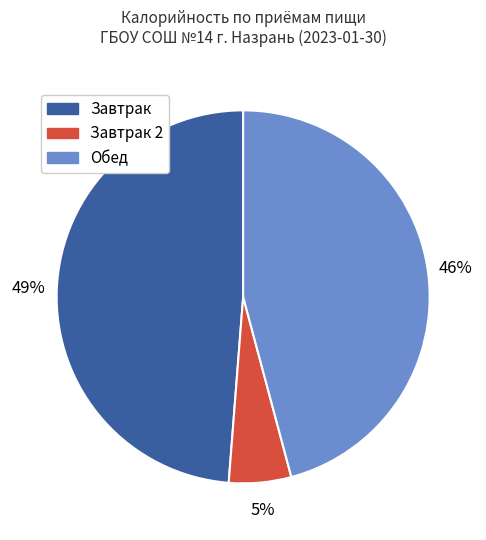

Rank the categories by value from highest to lowest.

Завтрак, Обед, Завтрак 2